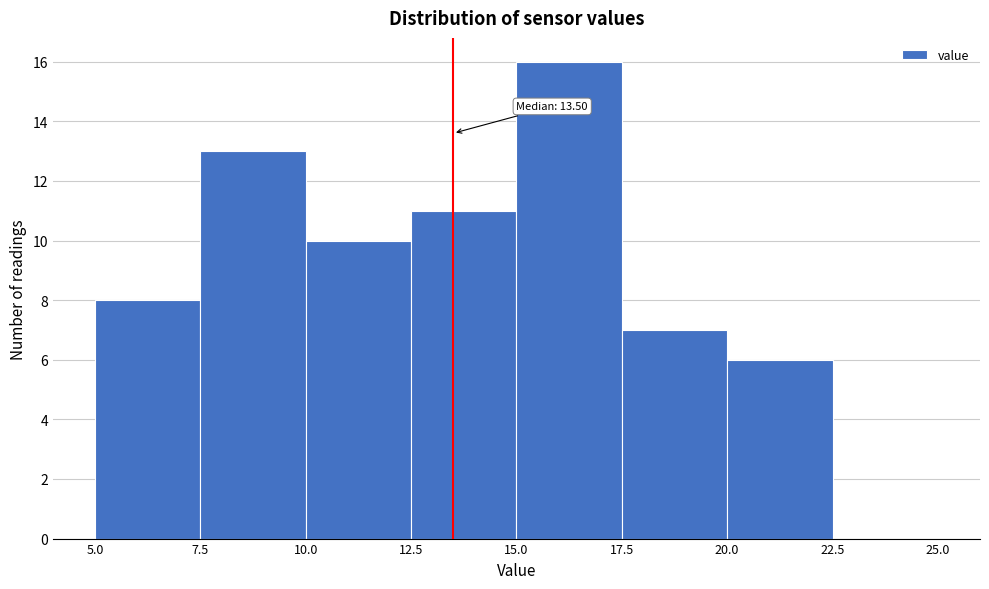

Over which range of the x-axis is the bar tallest?

15.0 to 17.5